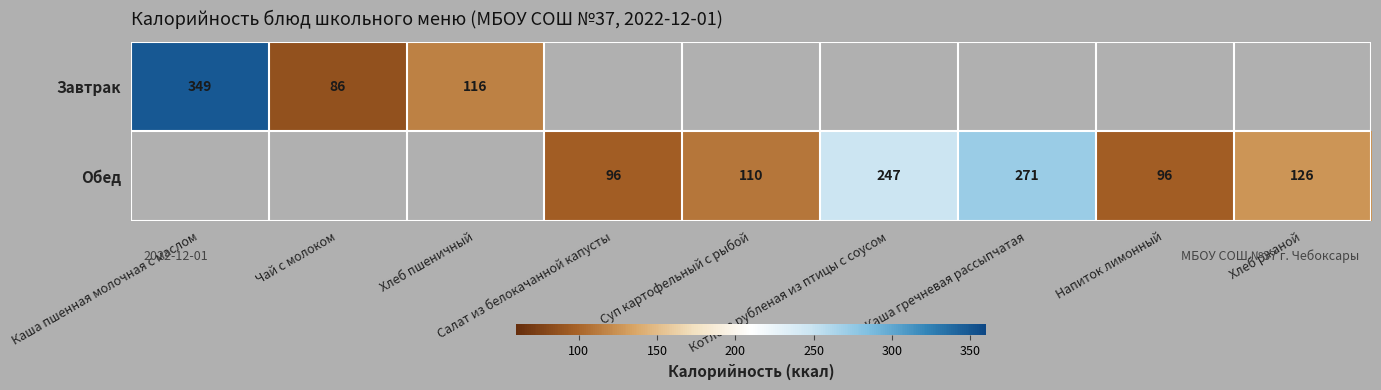

List the series in order of their overall mean, highest first.

Завтрак, Обед